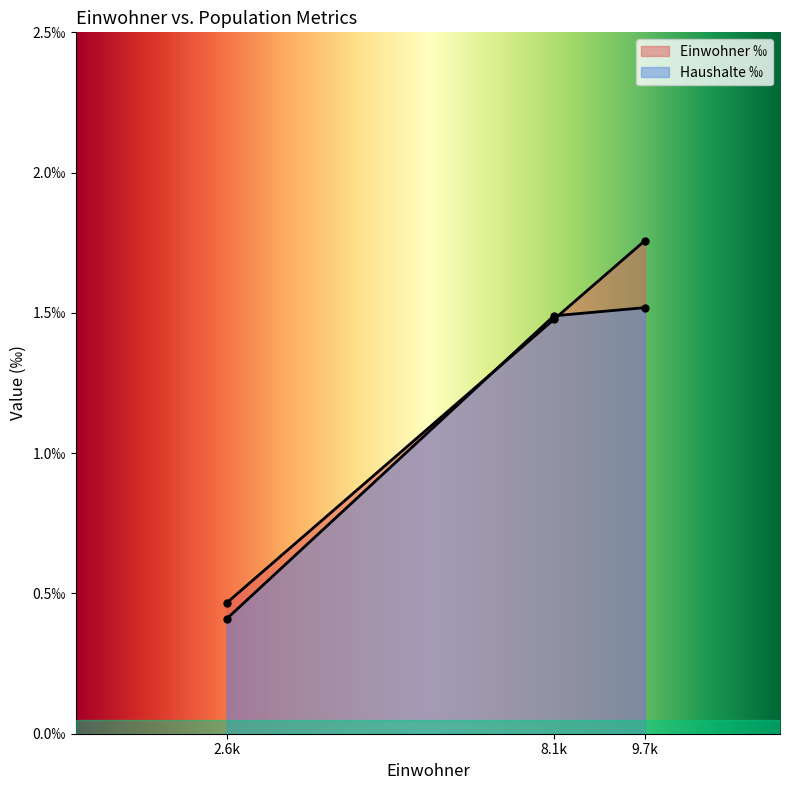

How many lines are shown in the chart?

2